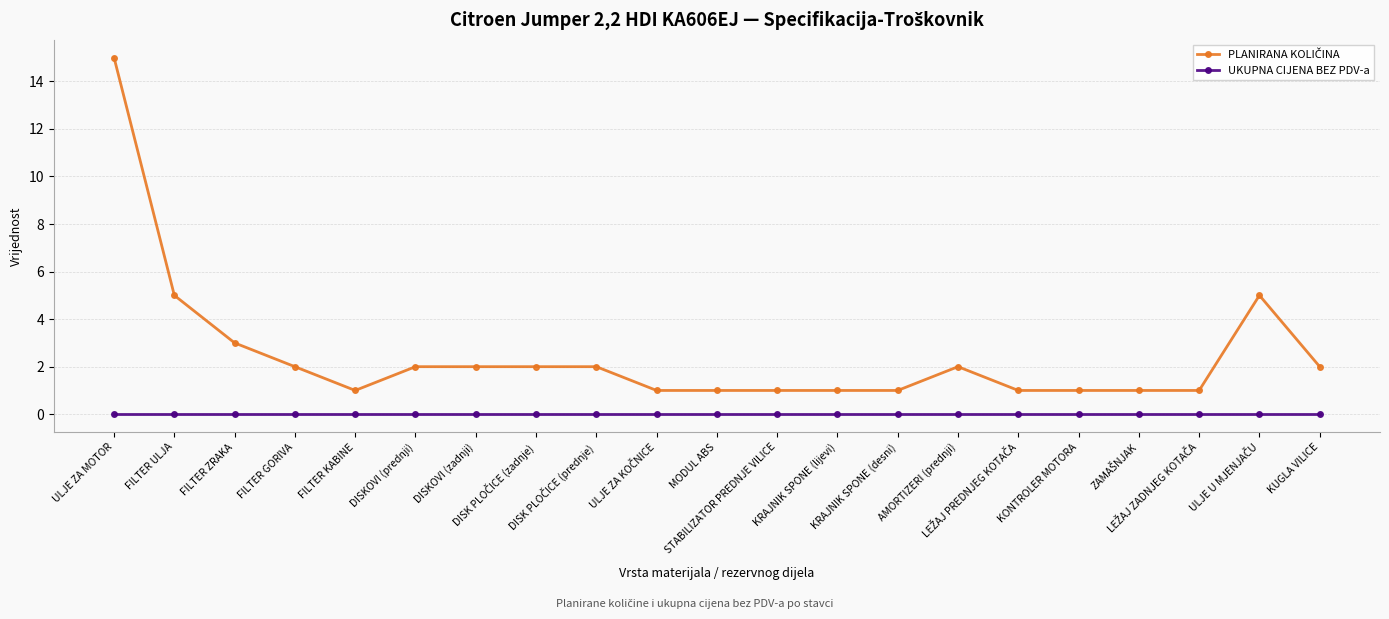

Rank the series at KRAJNIK SPONE (lijevi) from lowest to highest value.

UKUPNA CIJENA BEZ PDV-a, PLANIRANA KOLIČINA